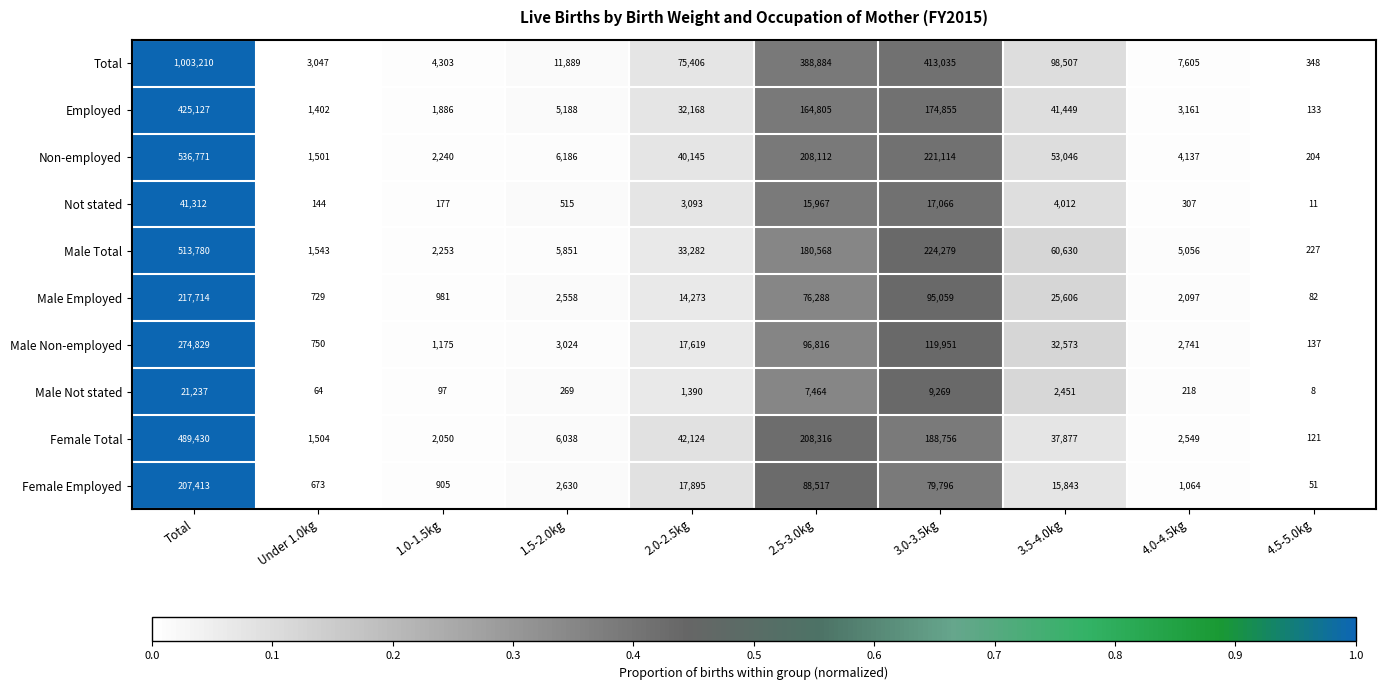

What is the sum of all Not stated values?

82604